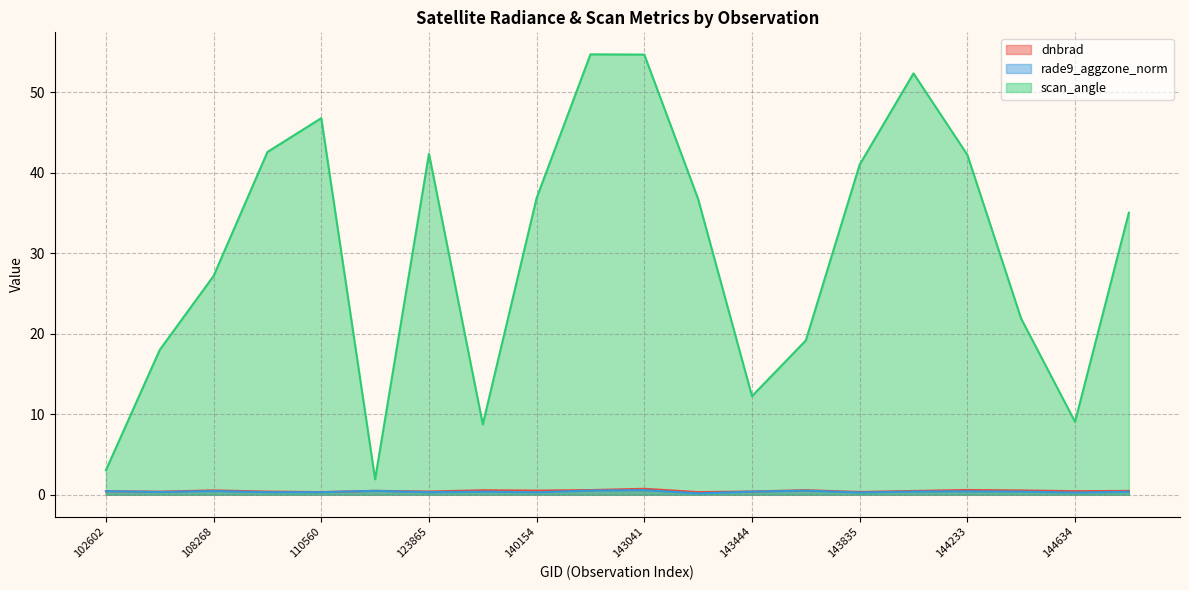

True or false: dnbrad and scan_angle cross at least once.

False